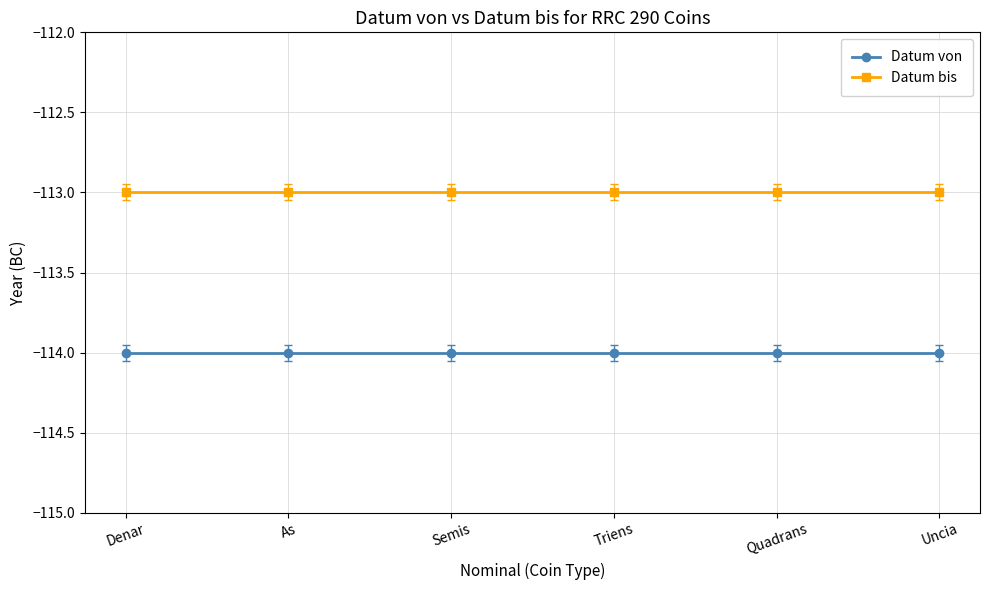

What are all the series names shown in the legend?

Datum von, Datum bis